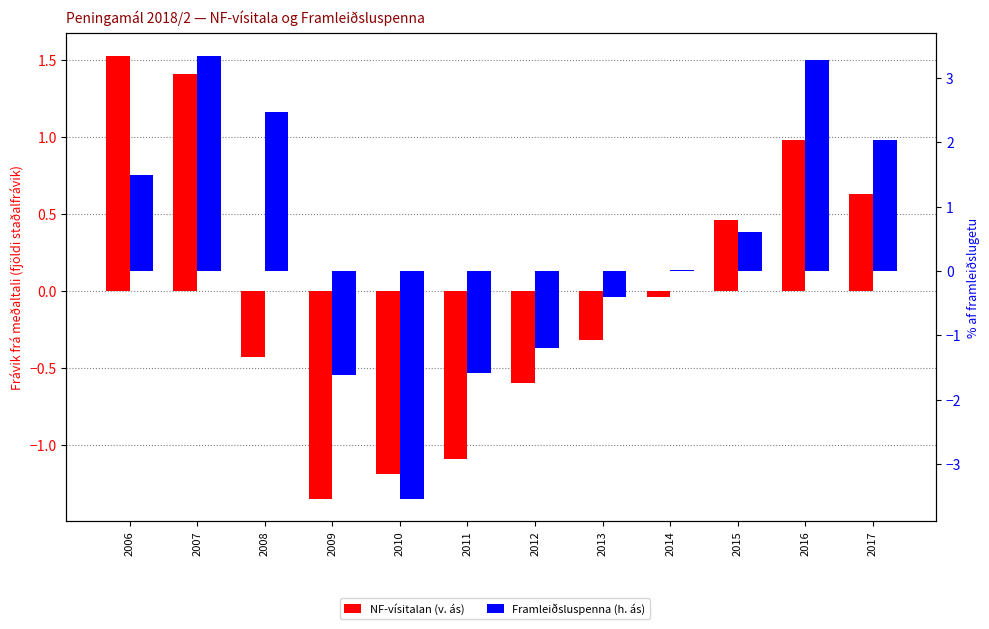

Is it true that Framleiðsluspenna (h. ás) equals 0.8 at 2017?

False